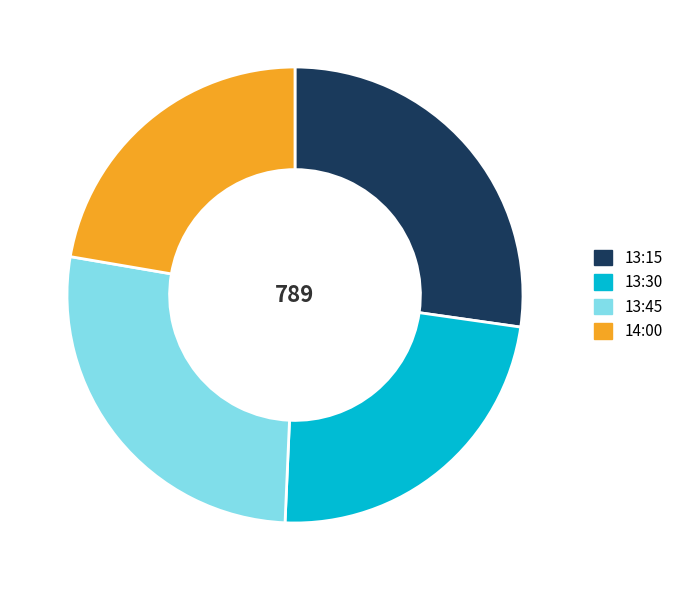

What is the smallest slice in the pie chart?

14:00